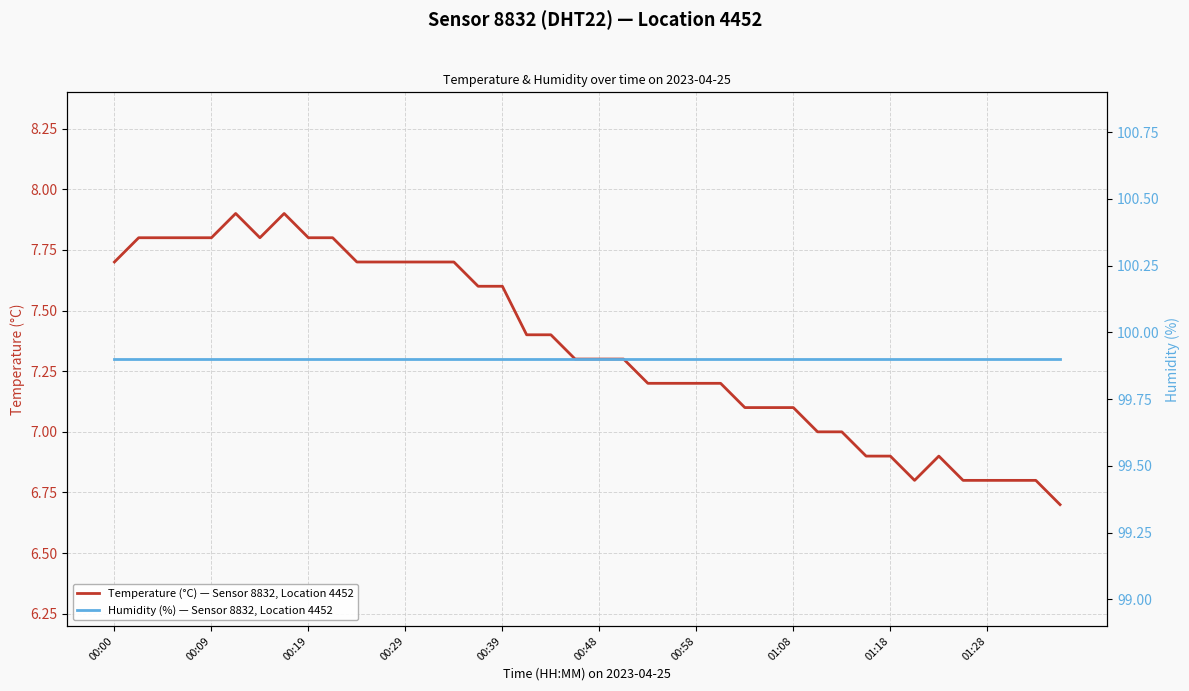

True or false: Temperature (°C) — Sensor 8832, Location 4452 has a value of 6.8 at 37.

True